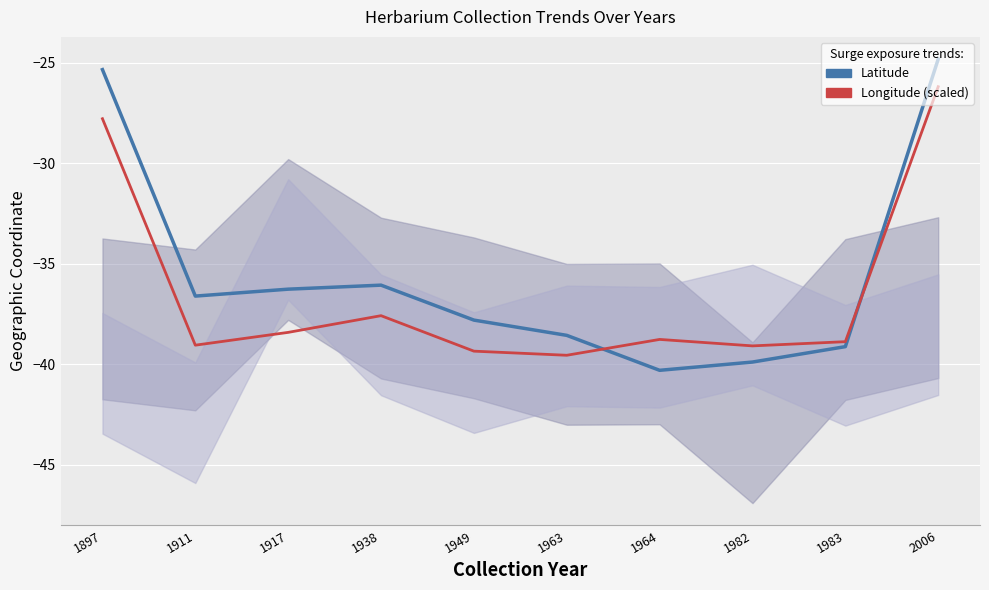

What value does the Latitude series have at 1897?

-25.3